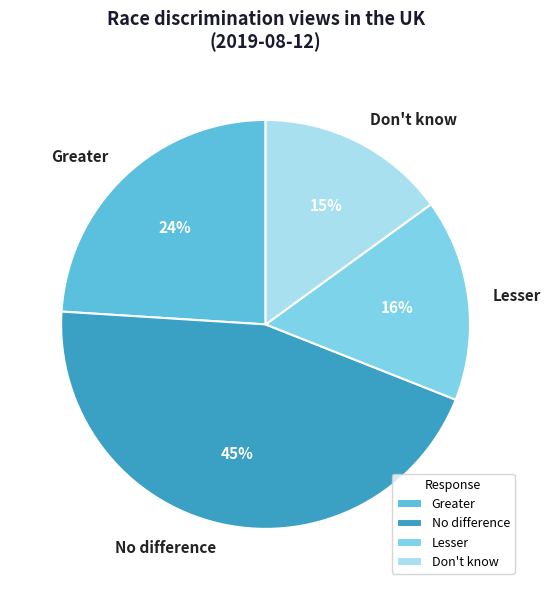

To the nearest percent, what is the difference between the Greater and Lesser slice percentages?

8%